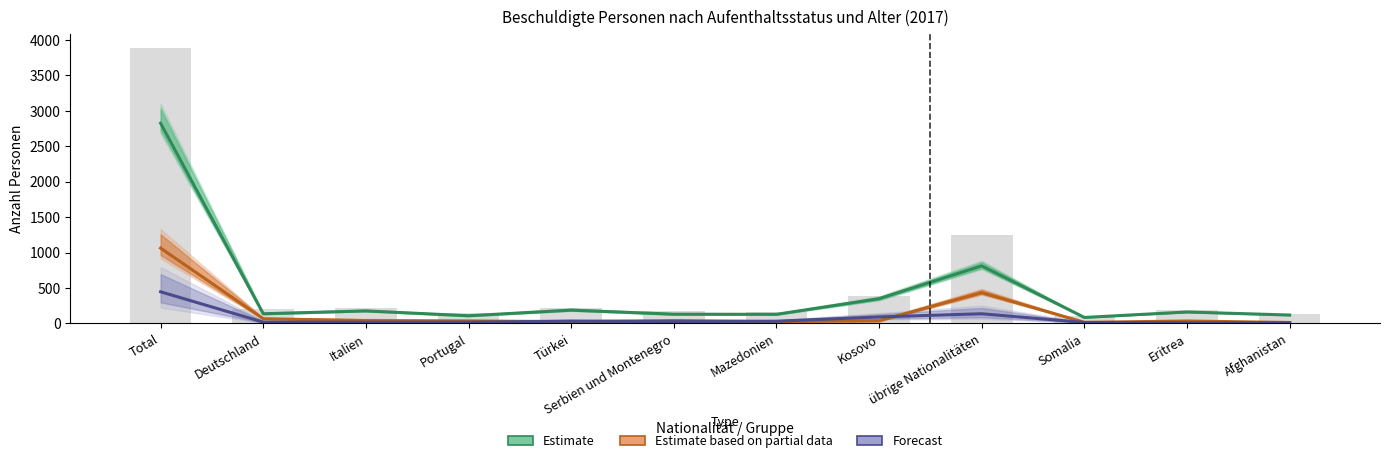

What is the label of the 11th bar from the left?

Eritrea